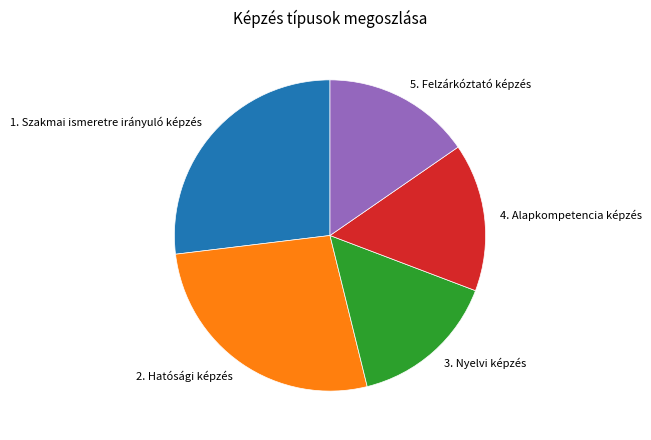

Does 5. Felzárkóztató képzés represent more than half of the total?

No